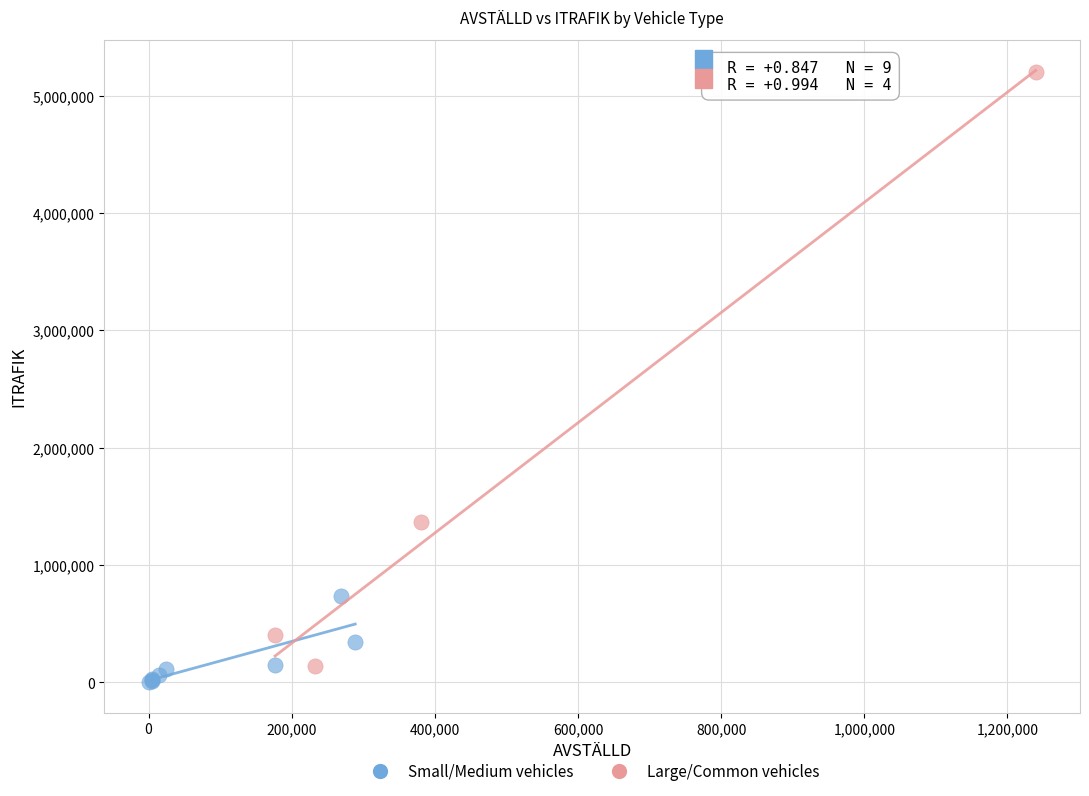

Which series has the widest spread of Y values?

Large/Common vehicles